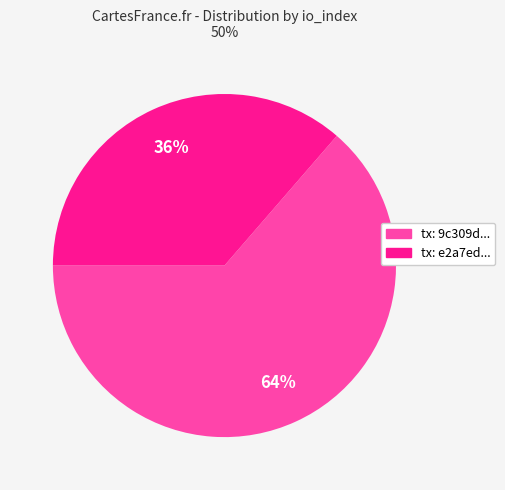

Is there a majority slice in this chart?

Yes